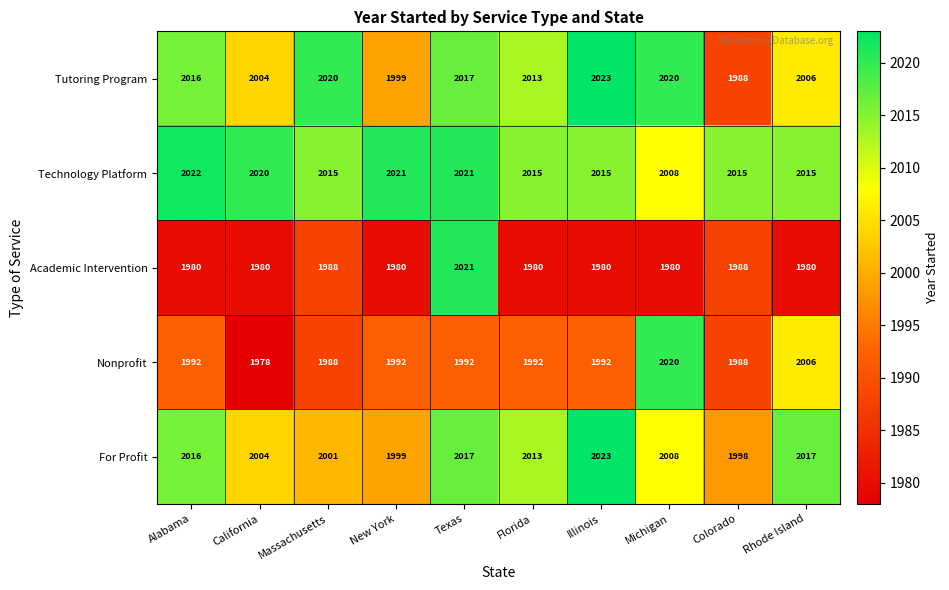

Which series has the widest spread of values?

Nonprofit